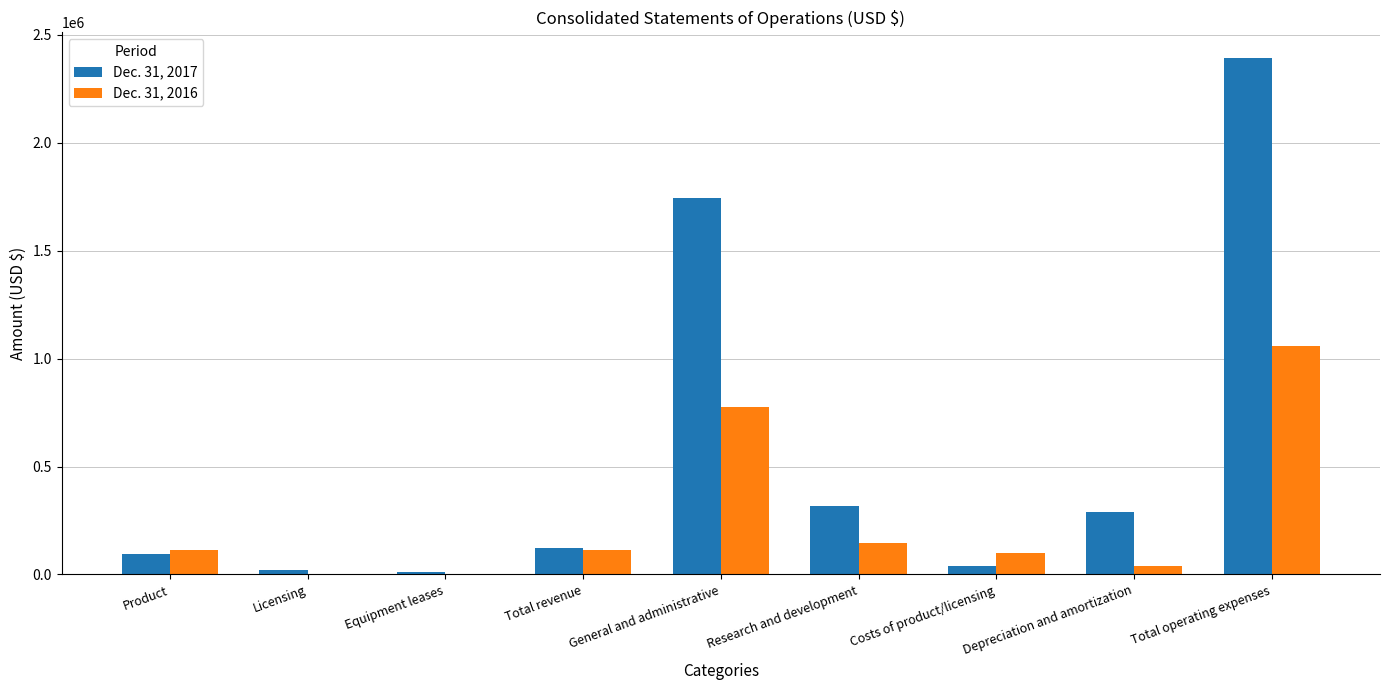

What is the total value across all series at Research and development?

463302